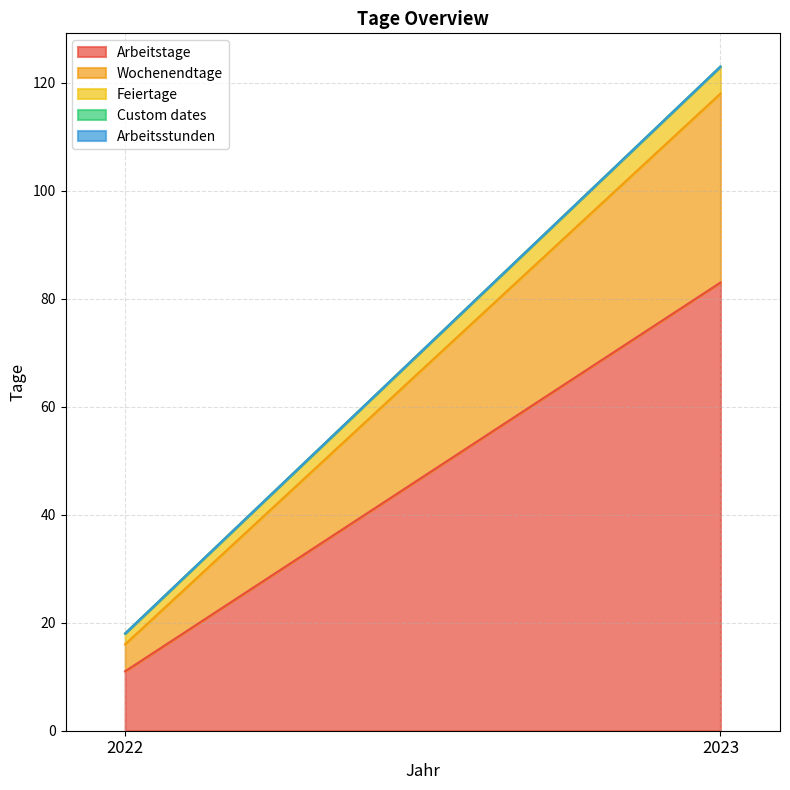

Which series has the largest range (max minus min)?

Arbeitstage